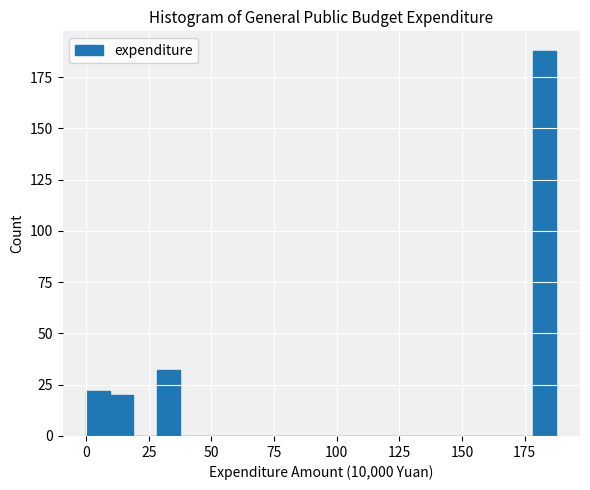

Around what value on the x-axis is the tallest bar? Give the approximate position of its centre, as read against the axis.

185